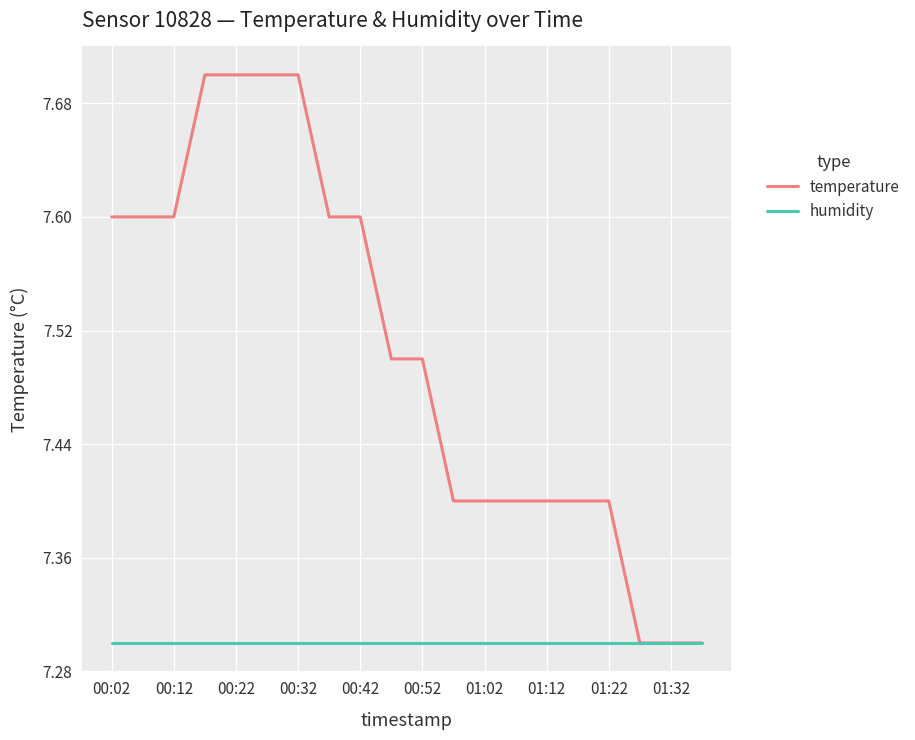

List the series in order of their peak value, lowest first.

humidity, temperature